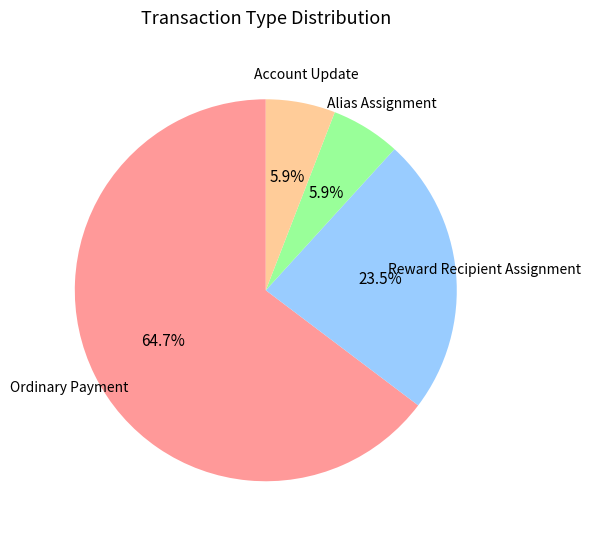

Does any single category account for the majority?

Yes